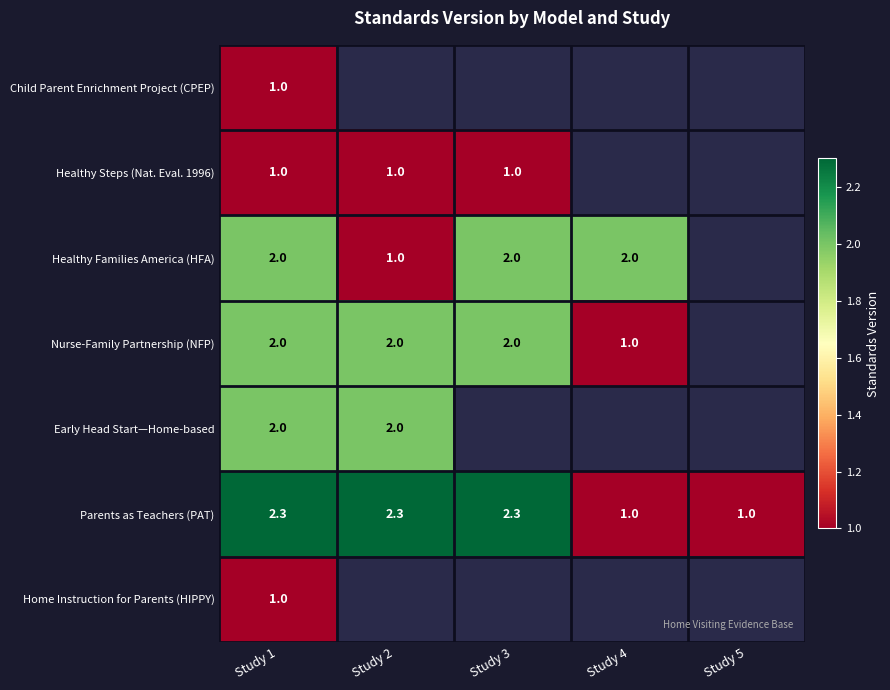

Where does the Parents as Teachers (PAT) series first go above 2?

Study 1